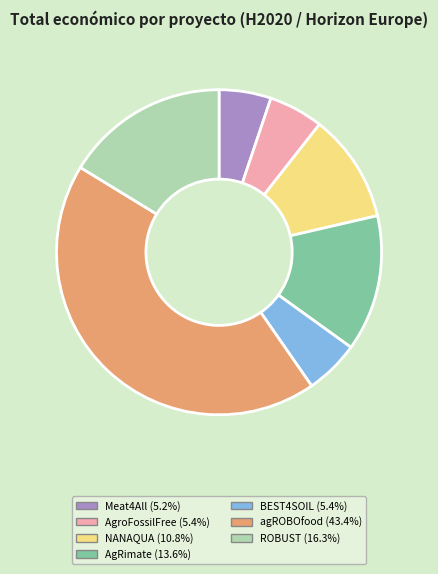

Which has a higher value, NANAQUA or Meat4All?

NANAQUA